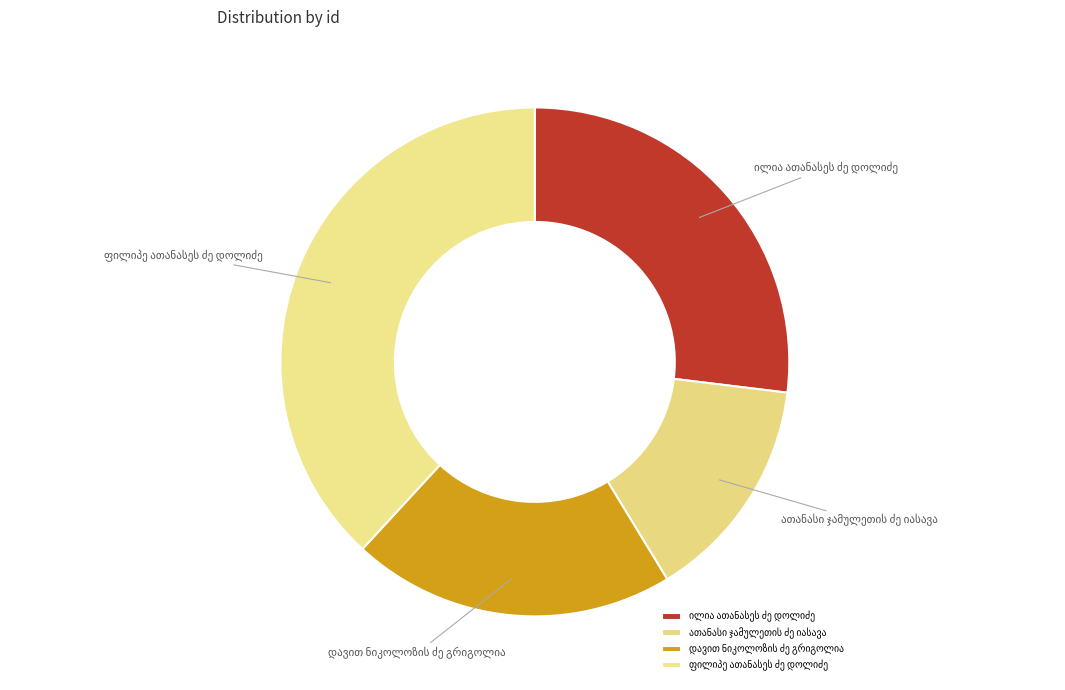

Does any single category account for the majority?

No